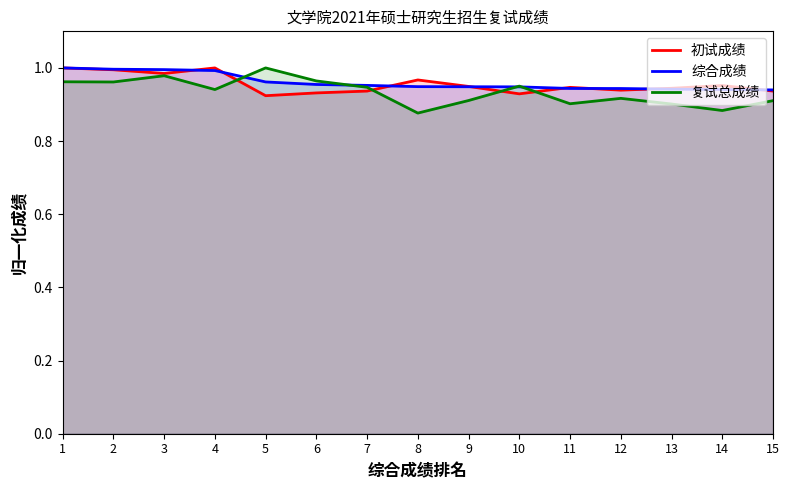

What is the difference between the maximum and minimum values in the 综合成绩 series?

0.1